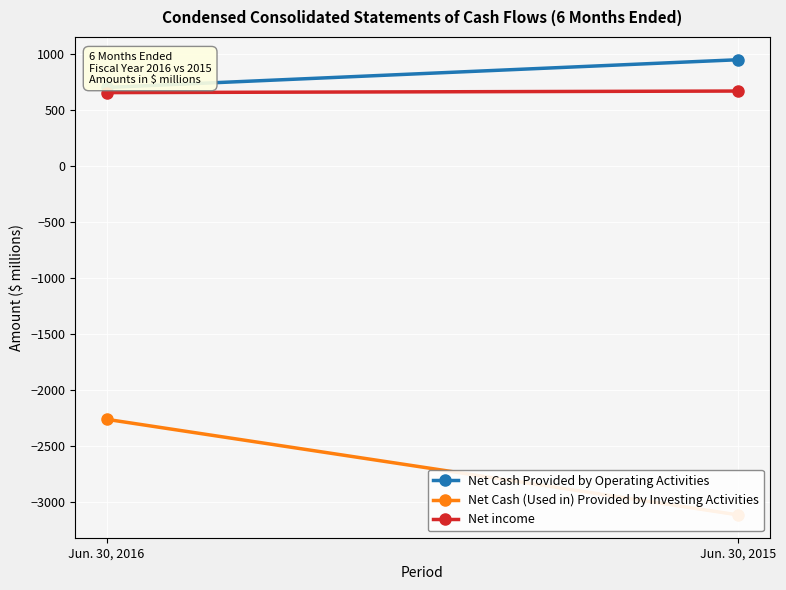

What is the difference between the Net Cash (Used in) Provided by Investing Activities values at Jun. 30, 2015 and Jun. 30, 2016?

855